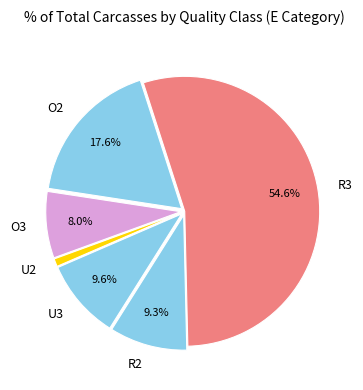

What percentage do R3 and R2 together represent?

63.9%